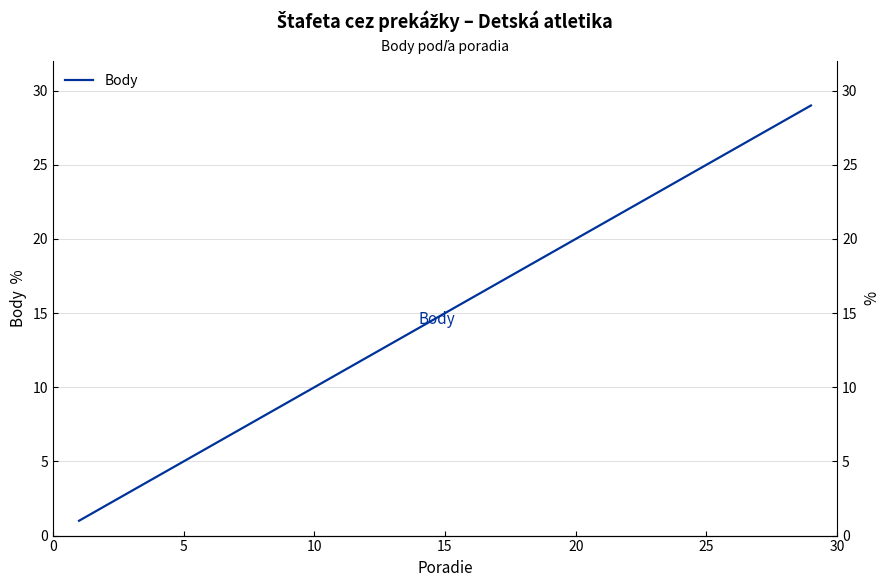

What is the sum of all values?

435